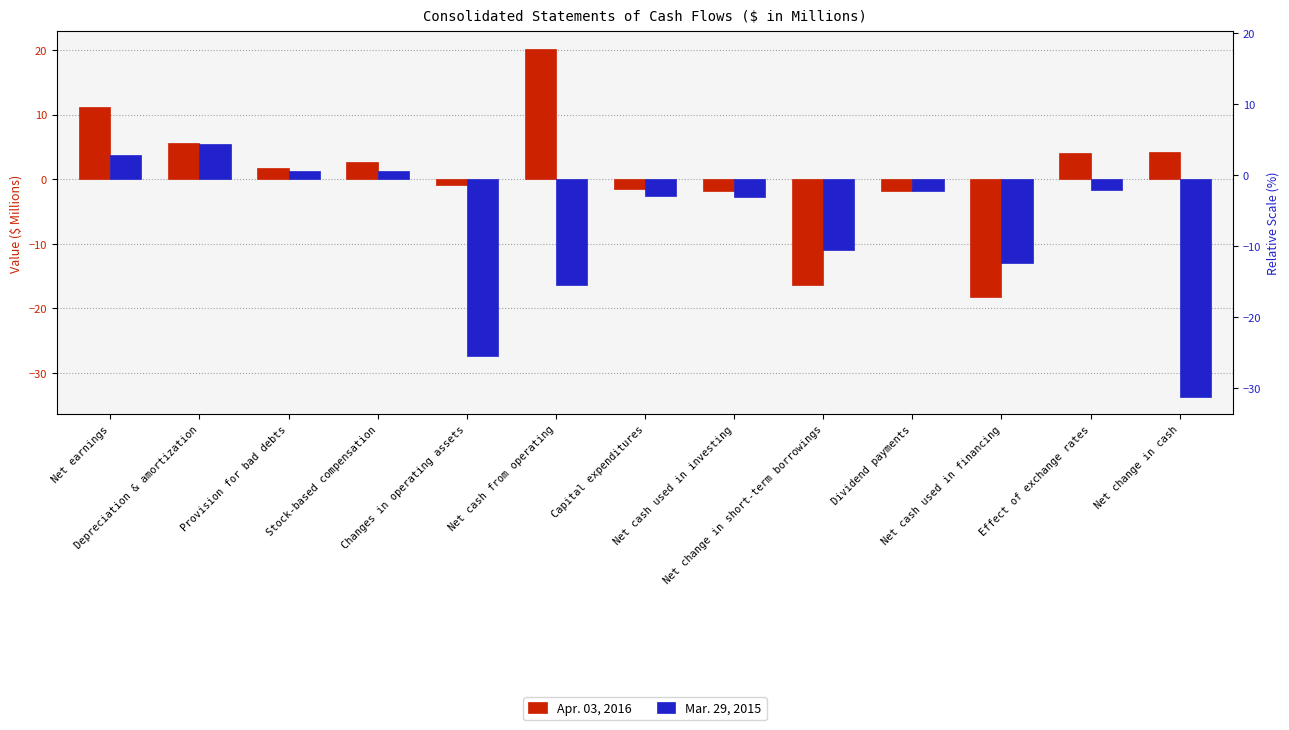

What is the approximate value of Mar. 29, 2015 at Net cash used in investing?

-2.8